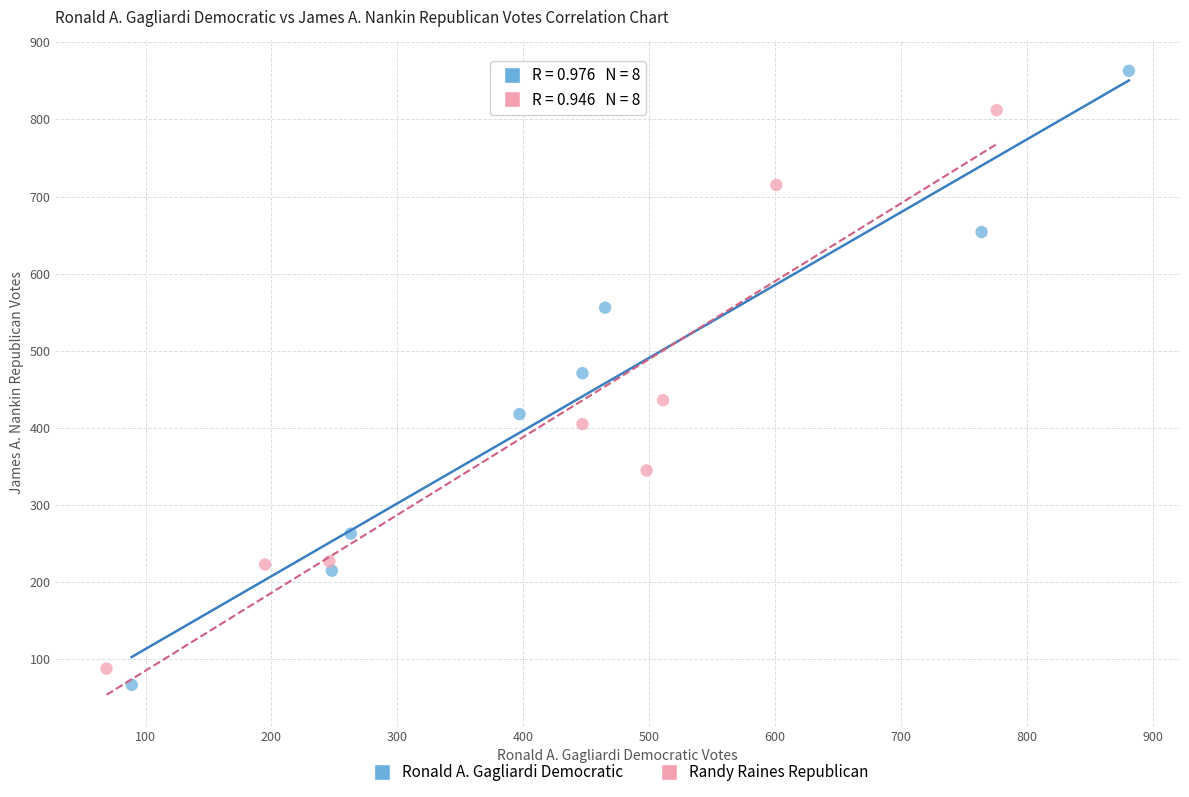

Which series reaches the maximum Y coordinate?

Ronald A. Gagliardi Democratic